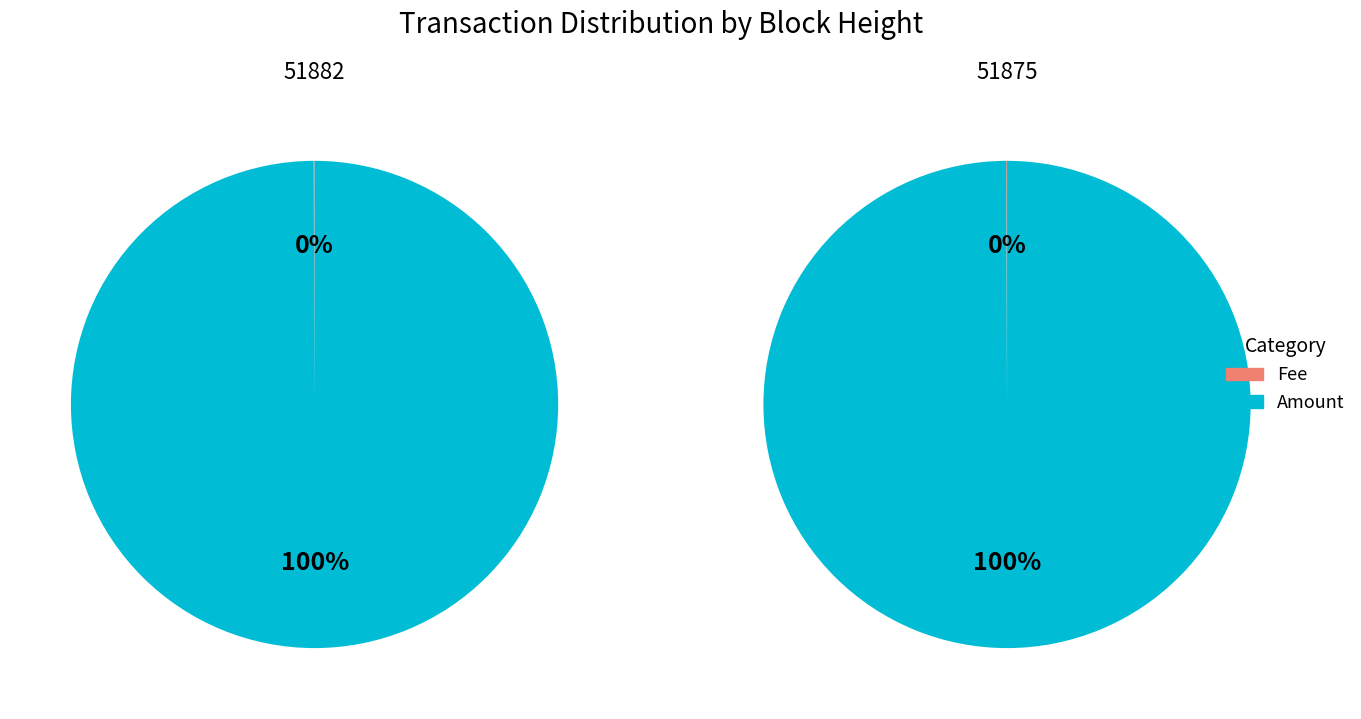

What is the spread (max minus min) of values at Amount?

1.0